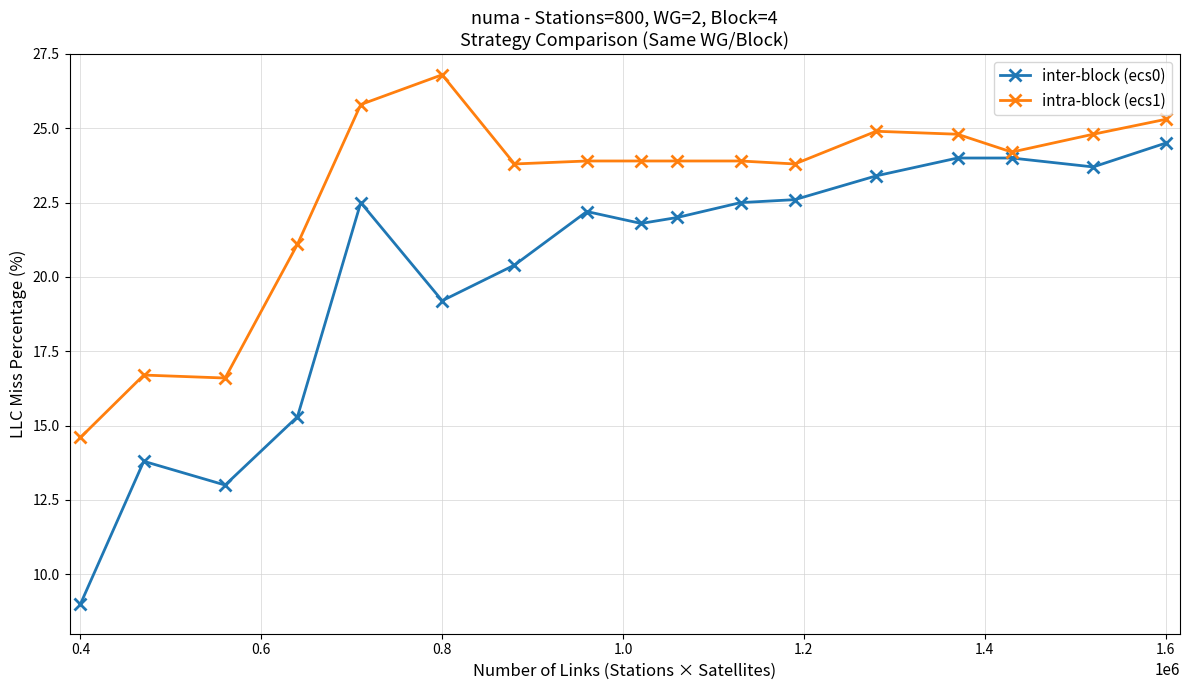

Which series has the largest range (max minus min)?

inter-block (ecs0)